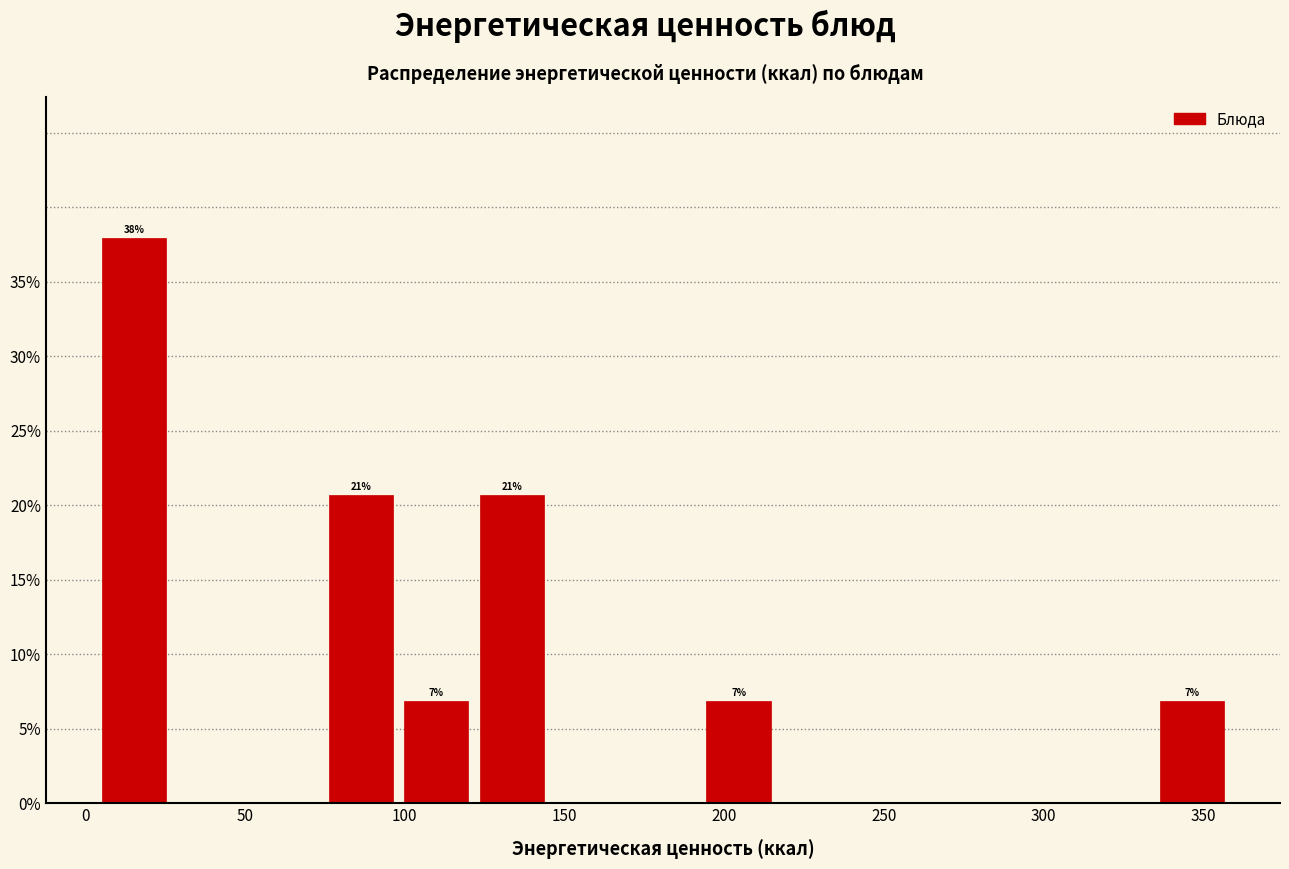

Over which range of the x-axis is the bar tallest?

5 to 30